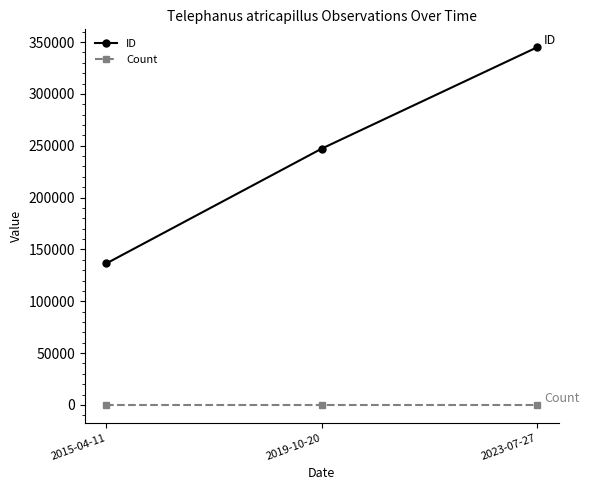

List the series in order of their peak value, lowest first.

Count, ID